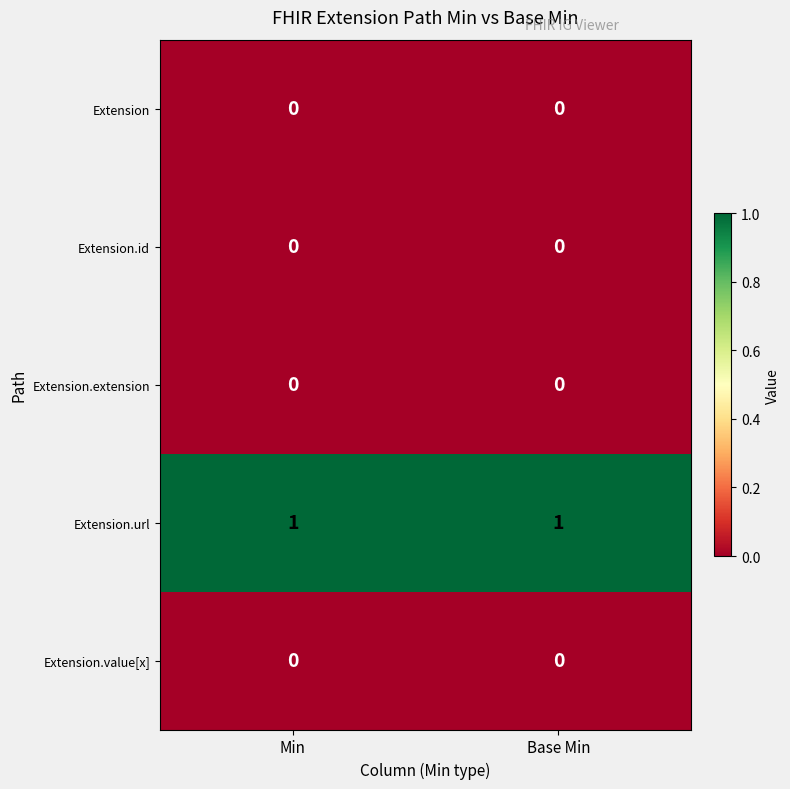

Which series has the largest total across all categories?

Extension.url